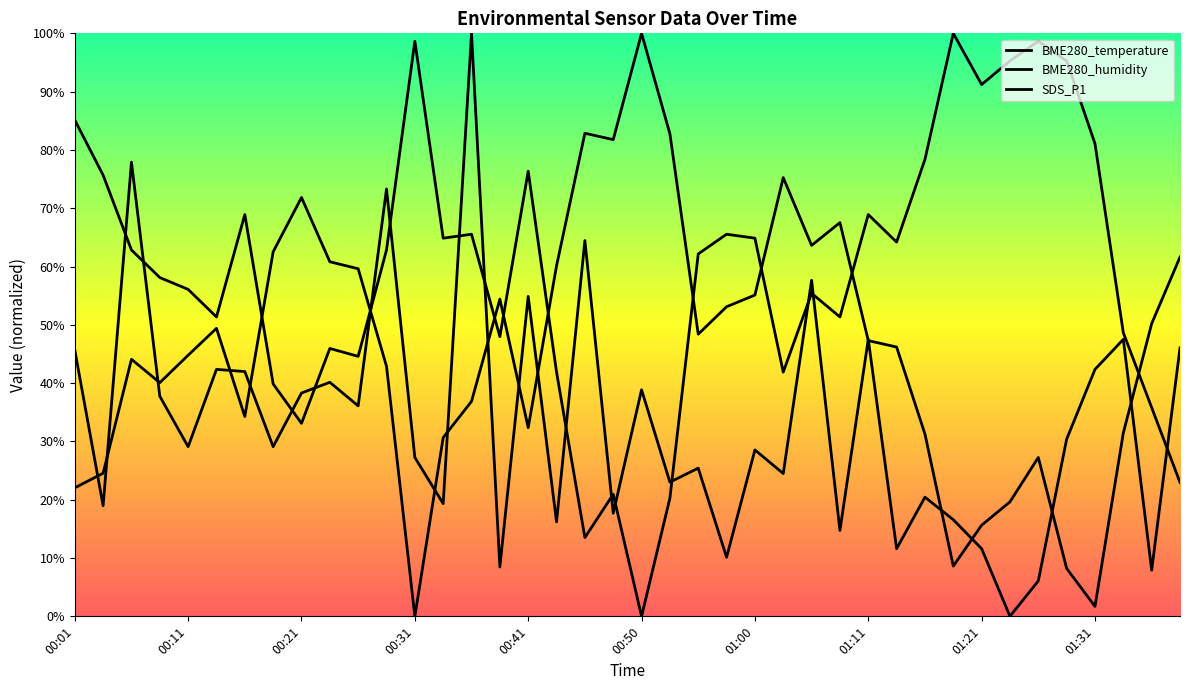

Where do SDS_P1 and BME280_humidity first cross each other?

00:01 and 00:04